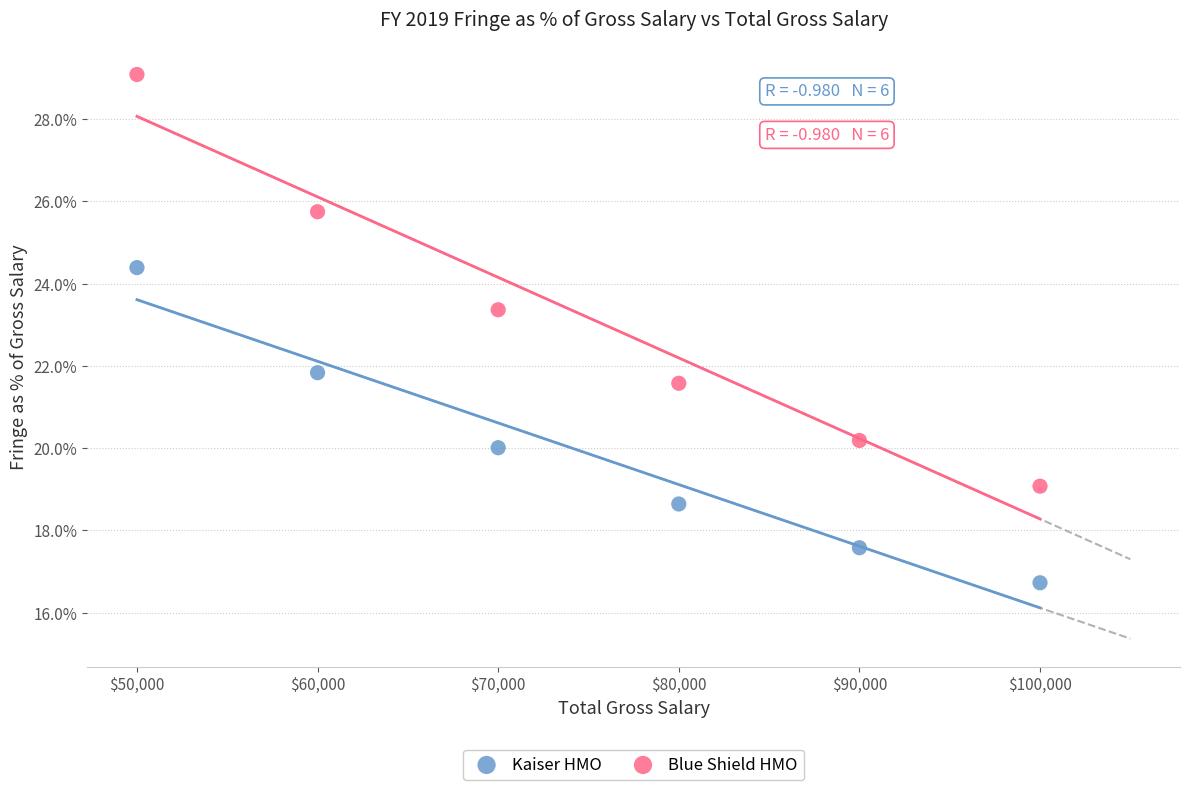

What are all the series names shown in the legend?

Kaiser HMO, Blue Shield HMO